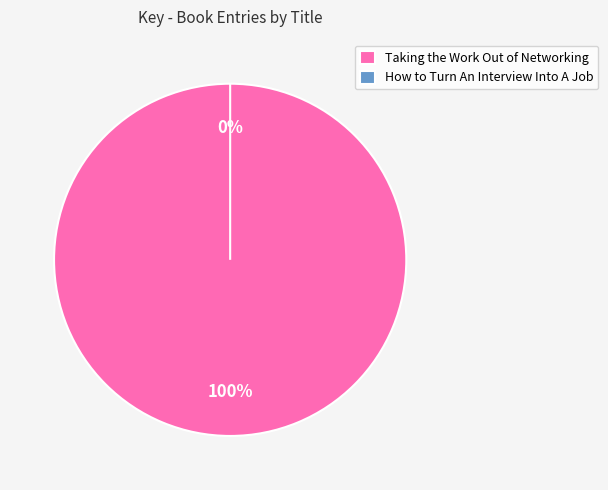

How many segments does this pie chart have?

2